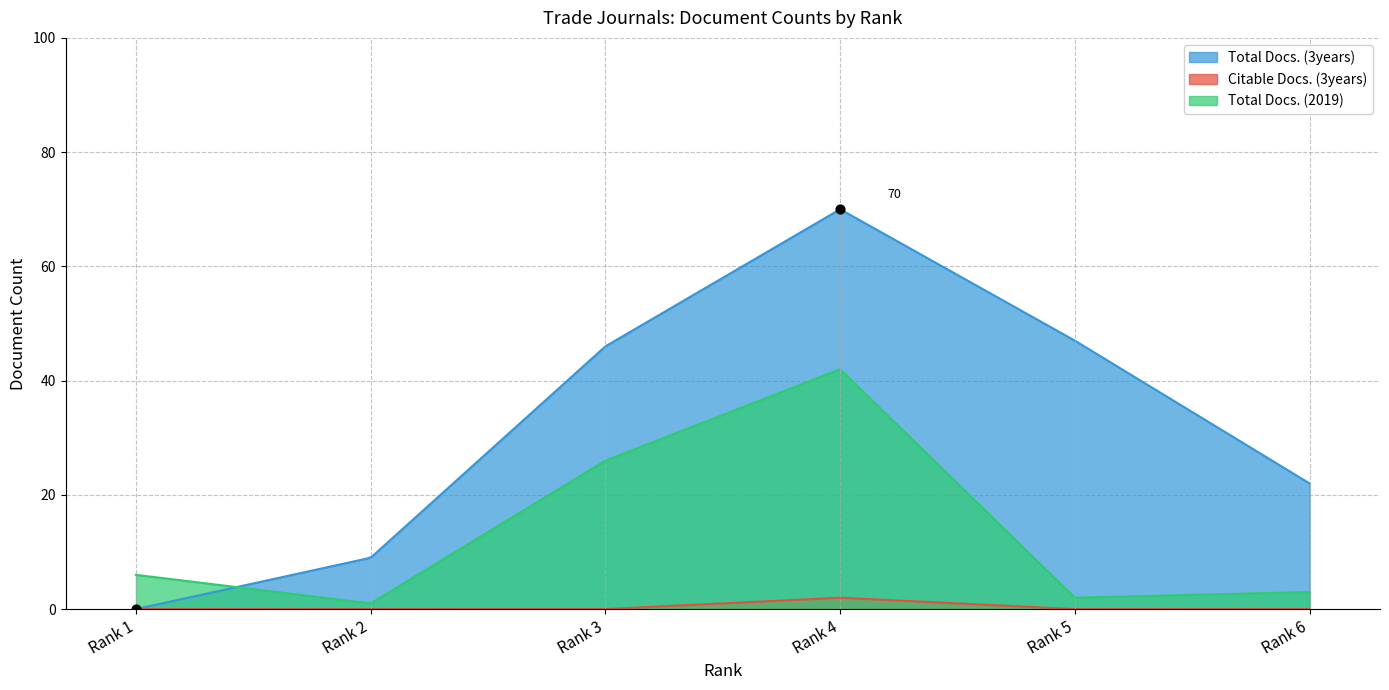

Which series contains the lowest Y value?

Total Docs. (3years)